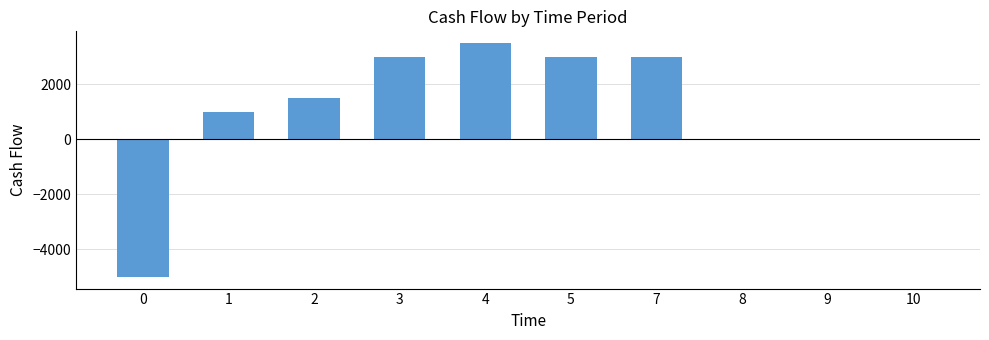

True or false: the data shows 3500 at 4.

True